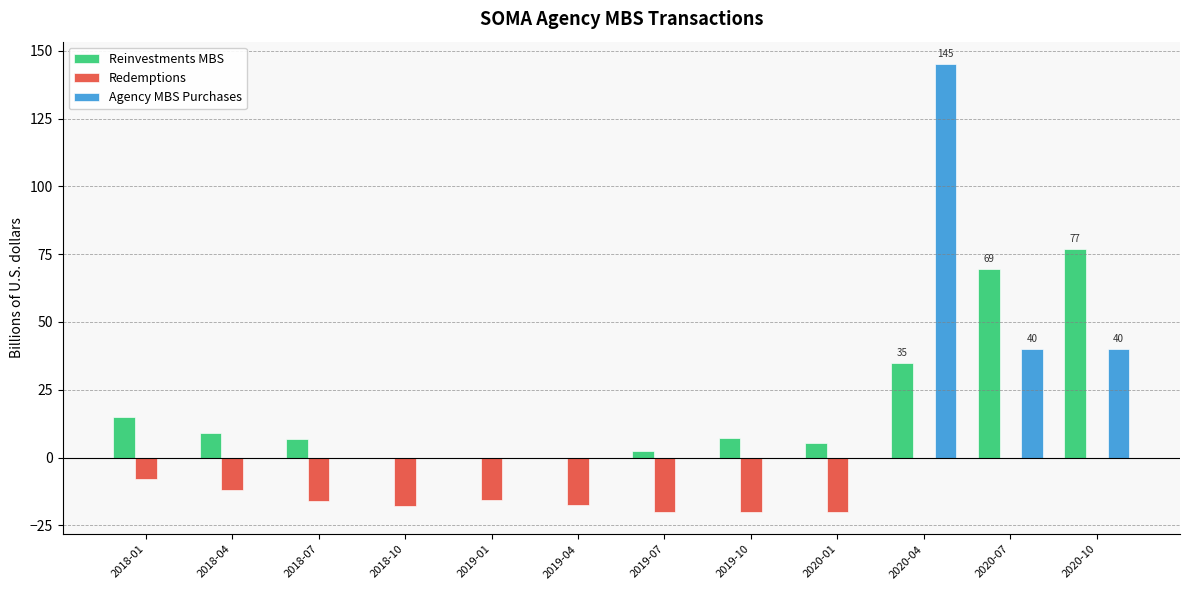

True or false: Agency MBS Purchases has a value of 0.0 at 2019-01.

True